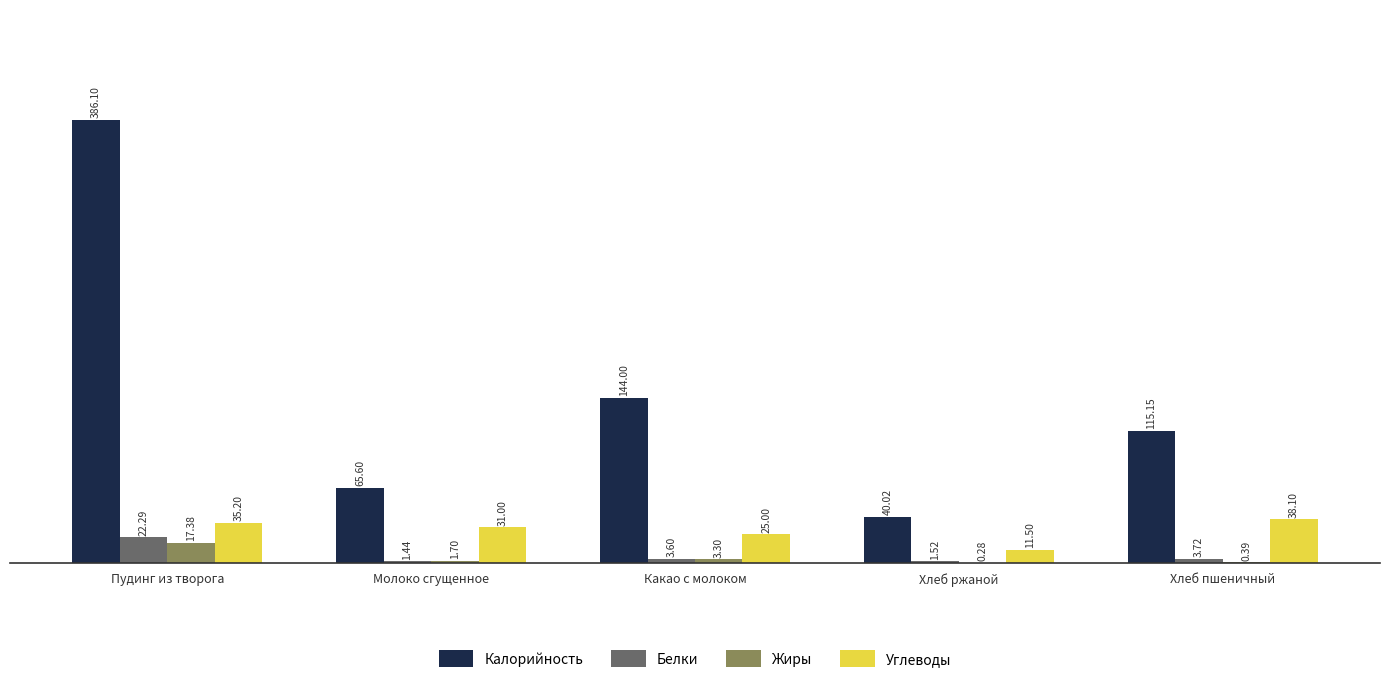

What are all the series names shown in the legend?

Калорийность, Белки, Жиры, Углеводы